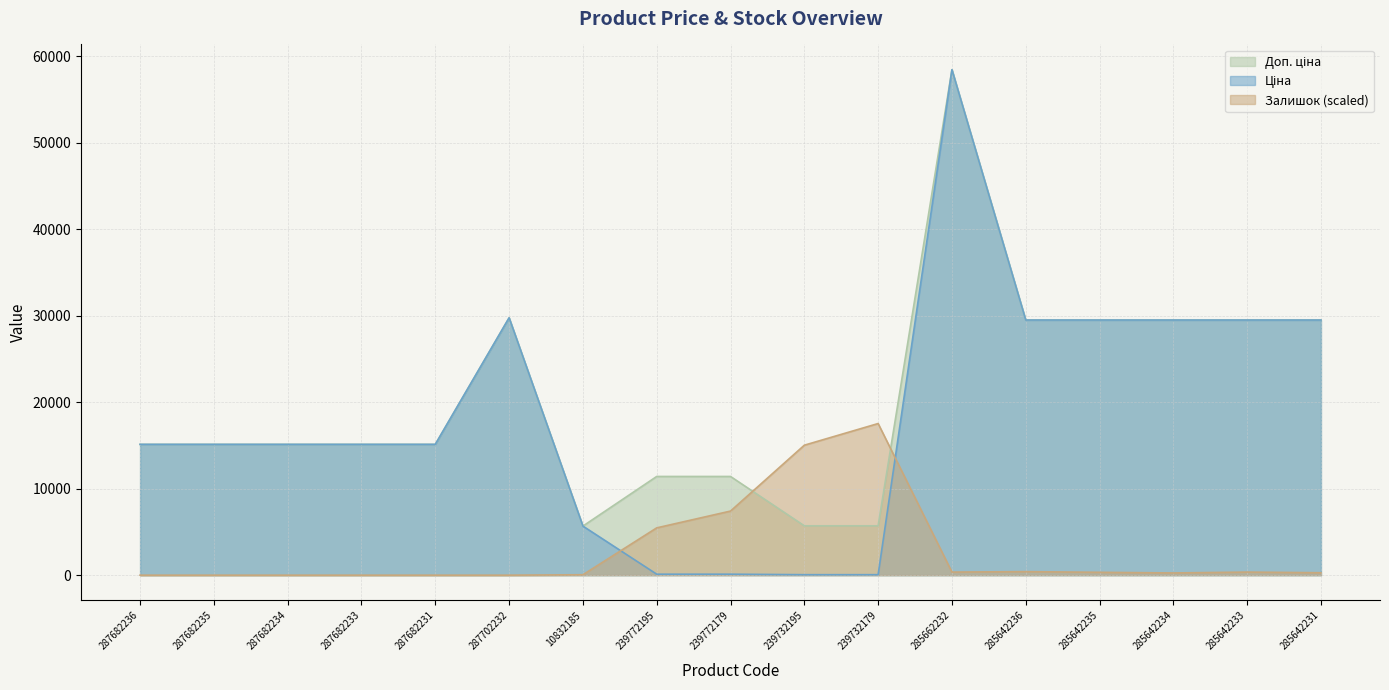

In Доп. ціна, how many points are higher than both neighbors (excluding endpoints)?

2